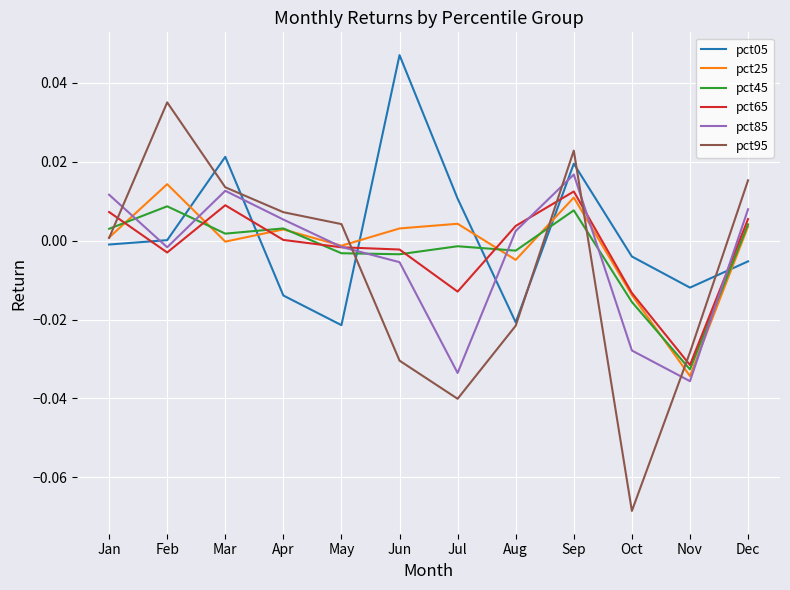

At which category is the sum across all series the highest?

Sep